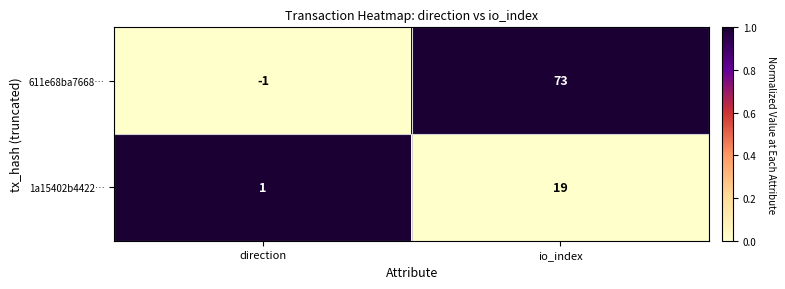

At which category is the sum across all series the highest?

io_index